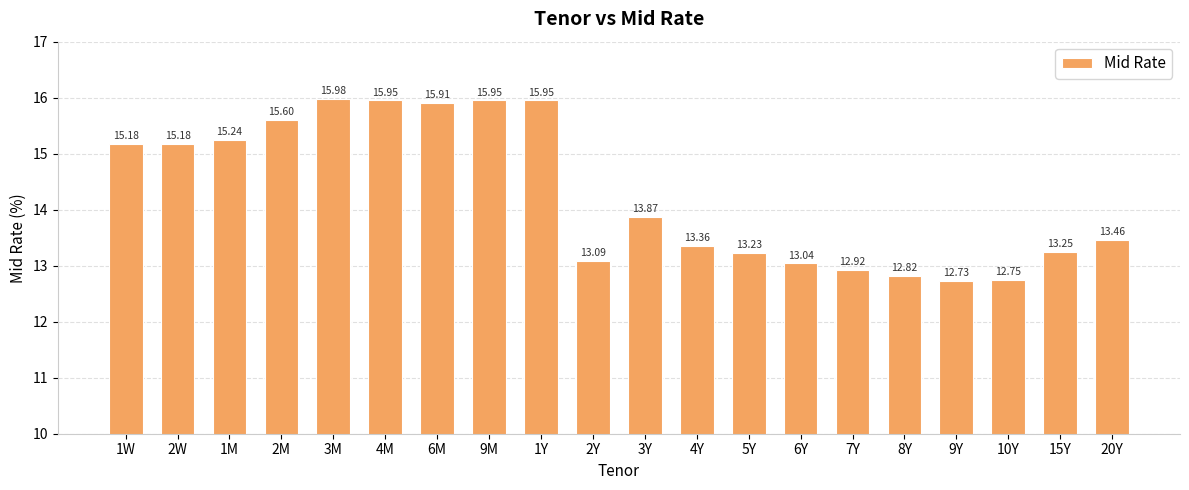

What is the change in value from 3M to 4Y?

-2.6